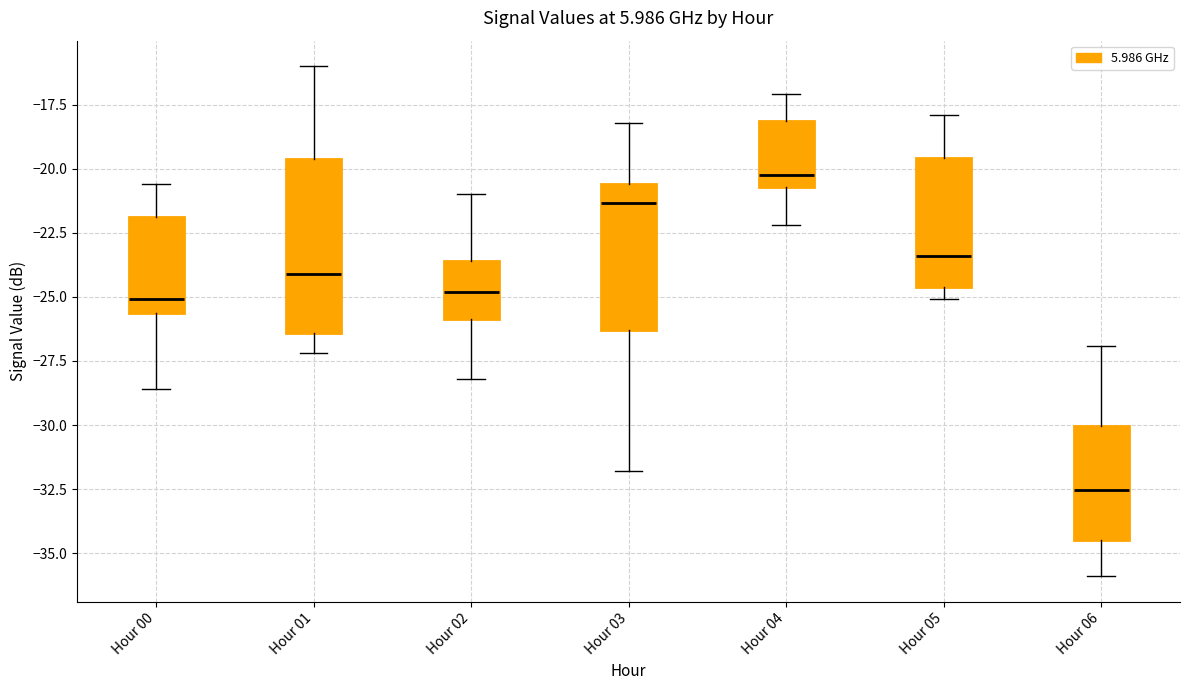

Reading left to right, transcribe this box plot: for each box, give where its median line is, the range the box spans, and where its two whiskers end, as read against the y-axis. The values are not printed on the chart, so give them approximately, as read against the axis.

Hour 00: median -25.0, box -25.5 to -22.0, whiskers -28.5 to -20.5
Hour 01: median -24.0, box -26.5 to -19.5, whiskers -27.0 to -16.0
Hour 02: median -25.0, box -26.0 to -23.5, whiskers -28.0 to -21.0
Hour 03: median -21.5, box -26.5 to -20.5, whiskers -32.0 to -18.0
Hour 04: median -20.0, box -20.5 to -18.0, whiskers -22.0 to -17.0
Hour 05: median -23.5, box -24.5 to -19.5, whiskers -25.0 to -18.0
Hour 06: median -32.5, box -34.5 to -30.0, whiskers -36.0 to -27.0